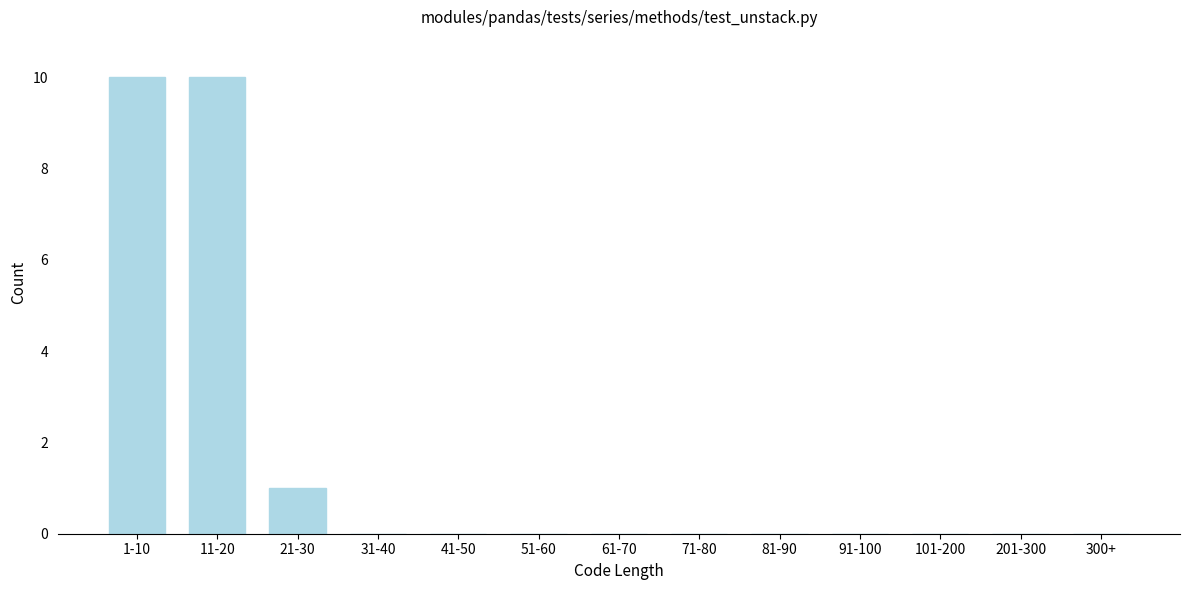

Reading left to right, extract all data points from this chart.

1-10=10	11-20=10	21-30=1	31-40=0	41-50=0	51-60=0	61-70=0	71-80=0	81-90=0	91-100=0	101-200=0	201-300=0	300+=0